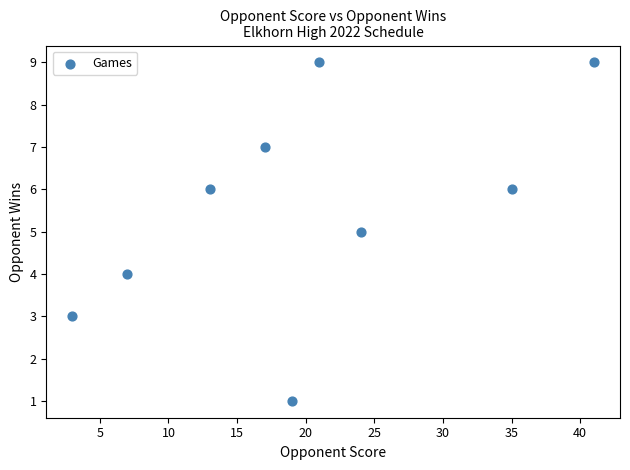

What is the range of X values (max minus min)?

38